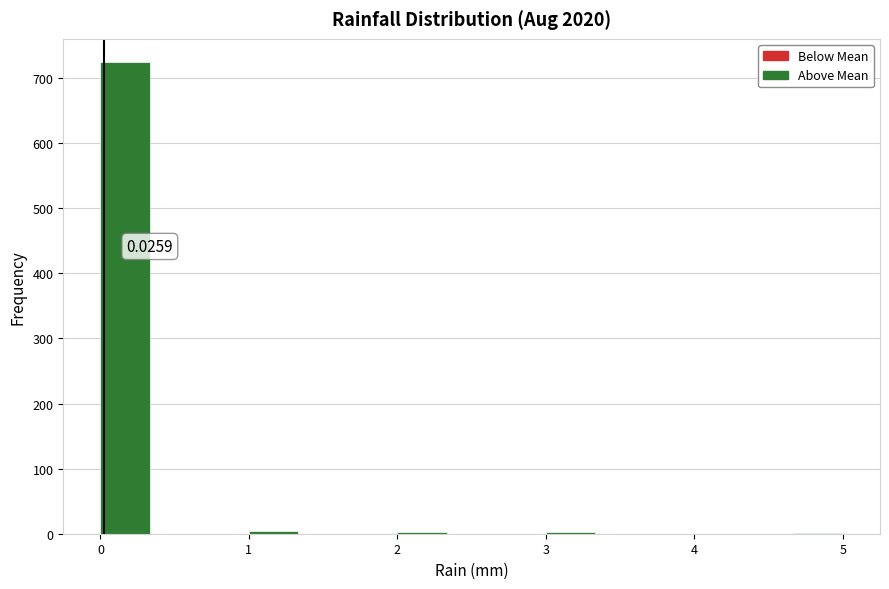

Read against the x-axis, roughly where is the centre of the tallest bar?

0.2